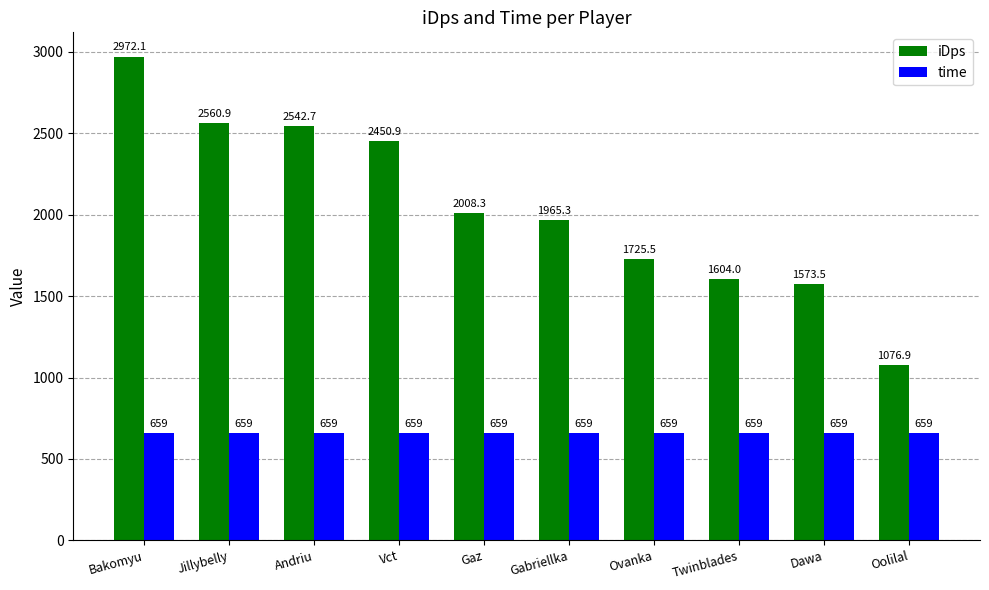

True or false: iDps has a value of 4474.7 at Andriu.

False